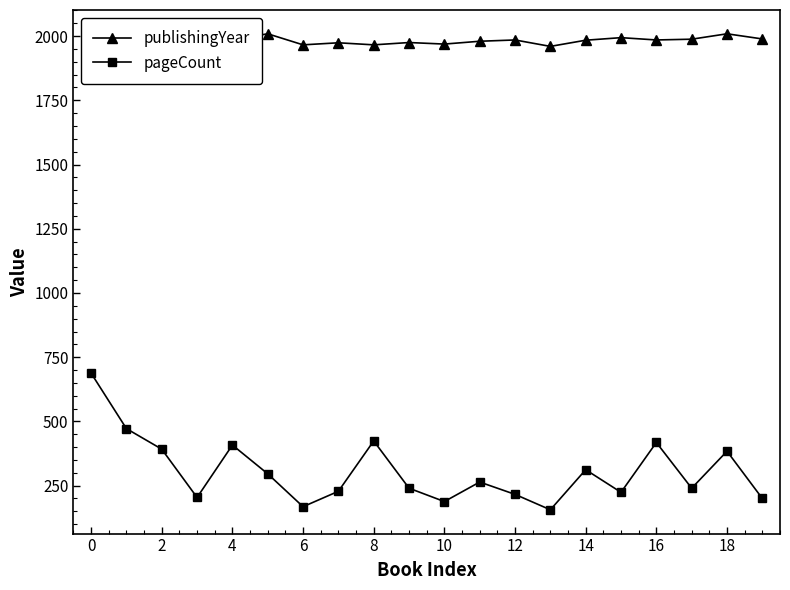

How many values in the publishingYear series are below 1982?

10